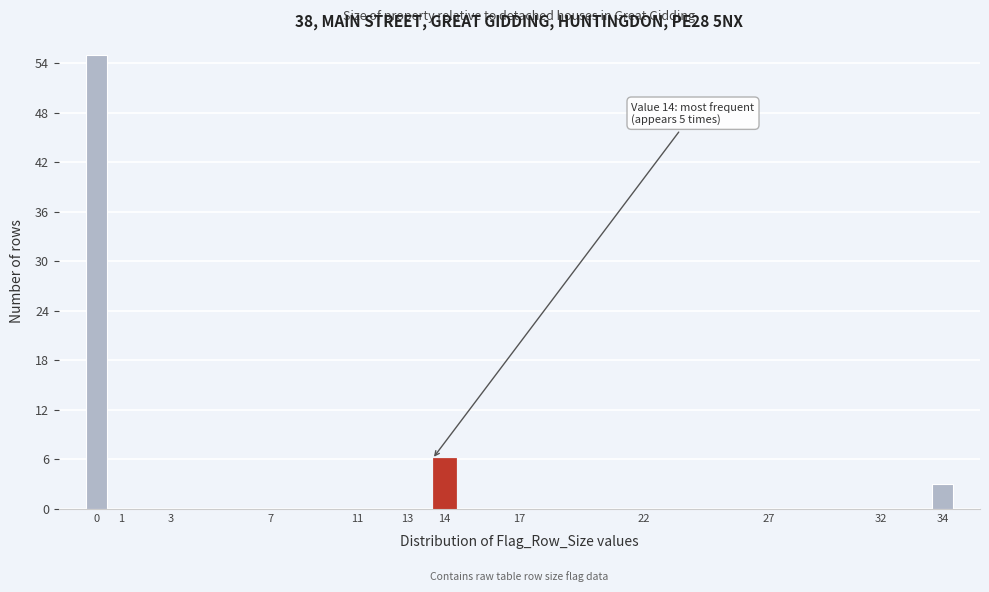

Reading left to right, transcribe all the data shown in this chart.

0=55	1=0	3=0	7=0	11=0	13=0	14=6	17=0	22=0	27=0	32=0	34=3